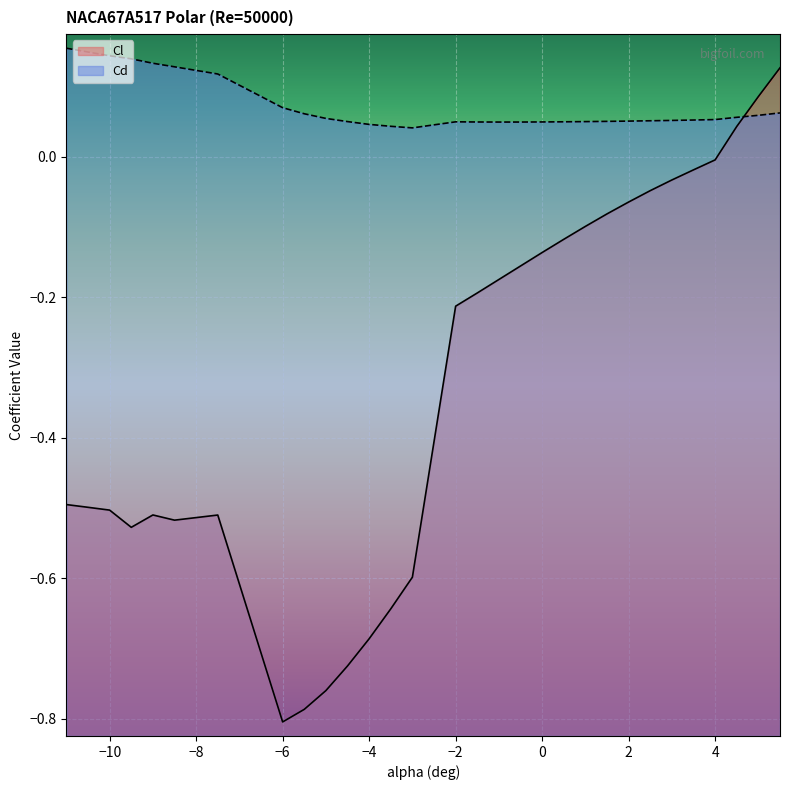

Which series changed the most between -5 and -4?

Cl